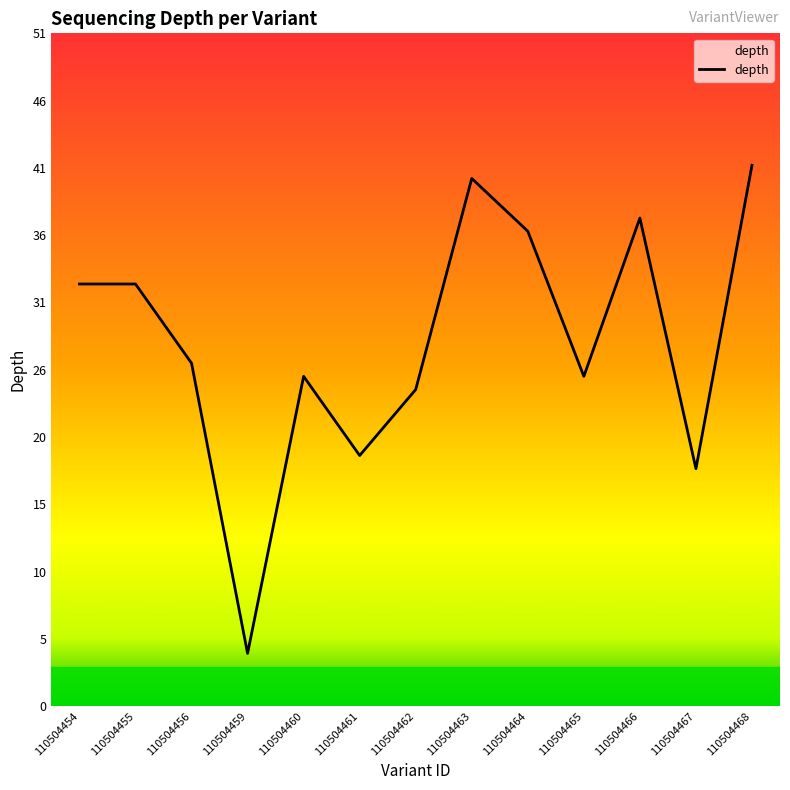

How many categories are shown in the chart?

13